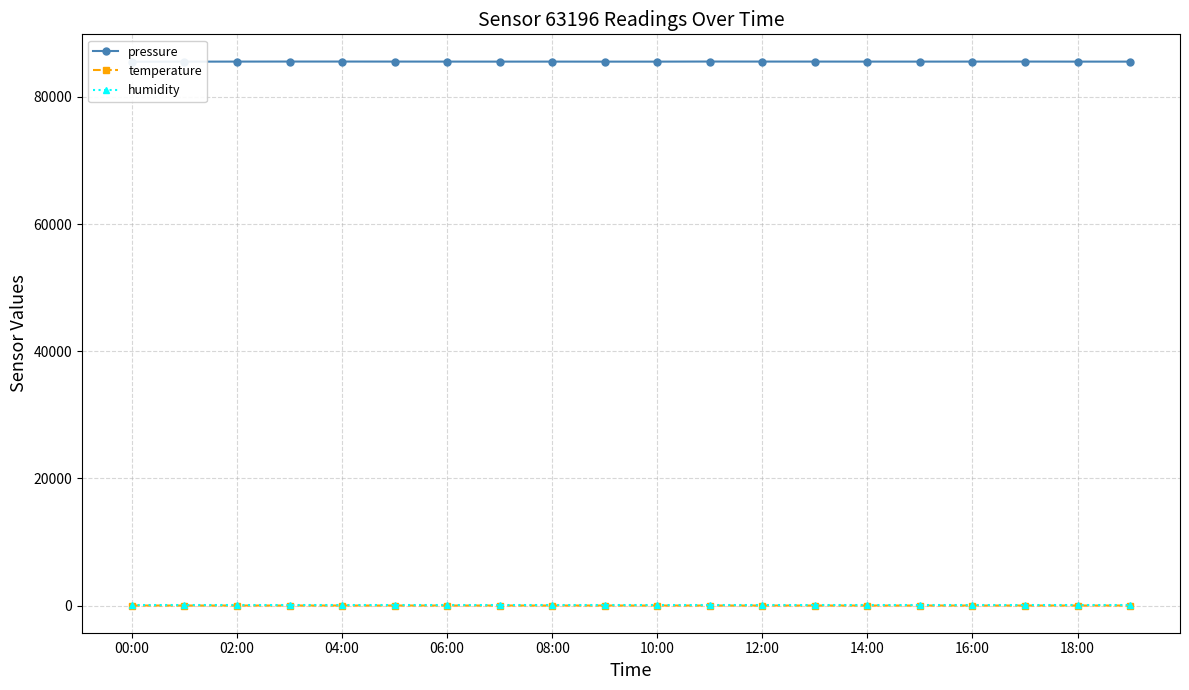

Which series has the largest total across all categories?

pressure